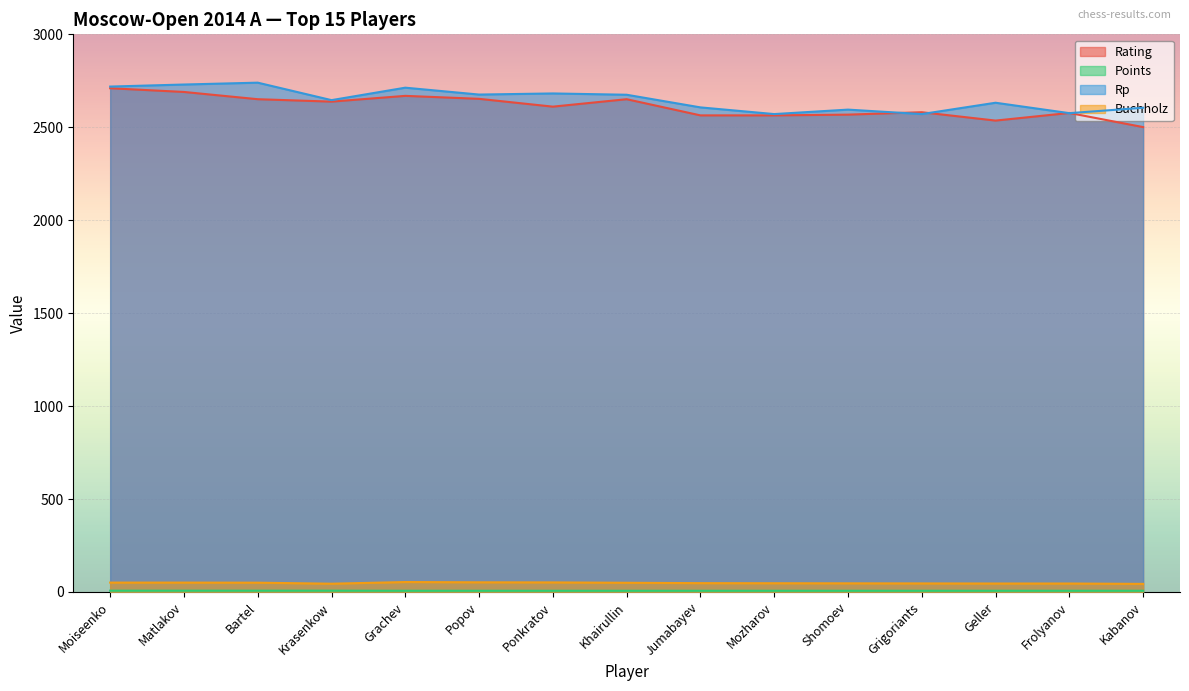

True or false: Rating and Points cross at least once.

False